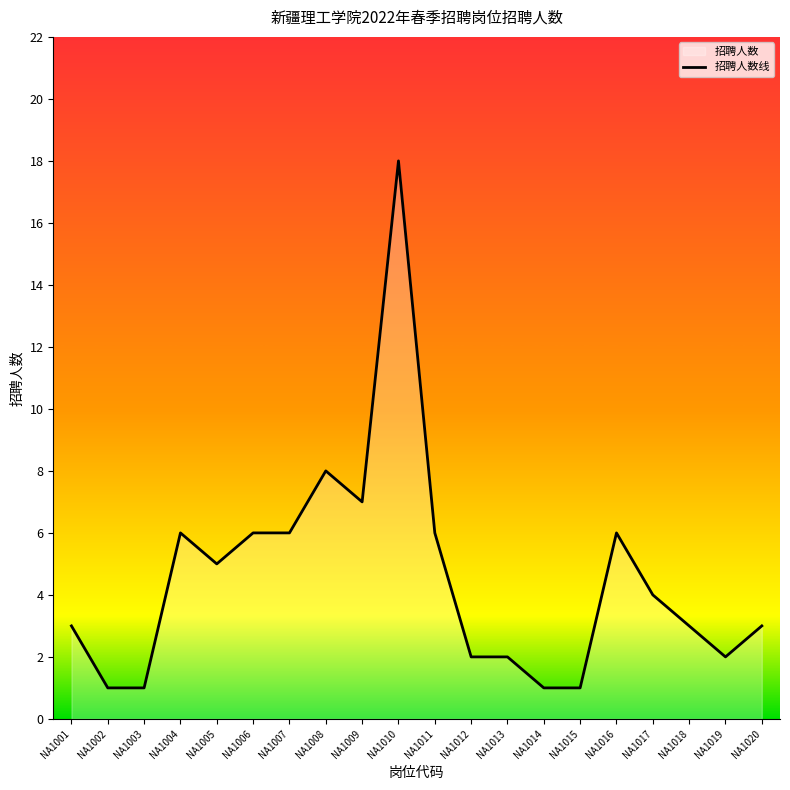

True or false: the data shows 9 at NA1007.

False